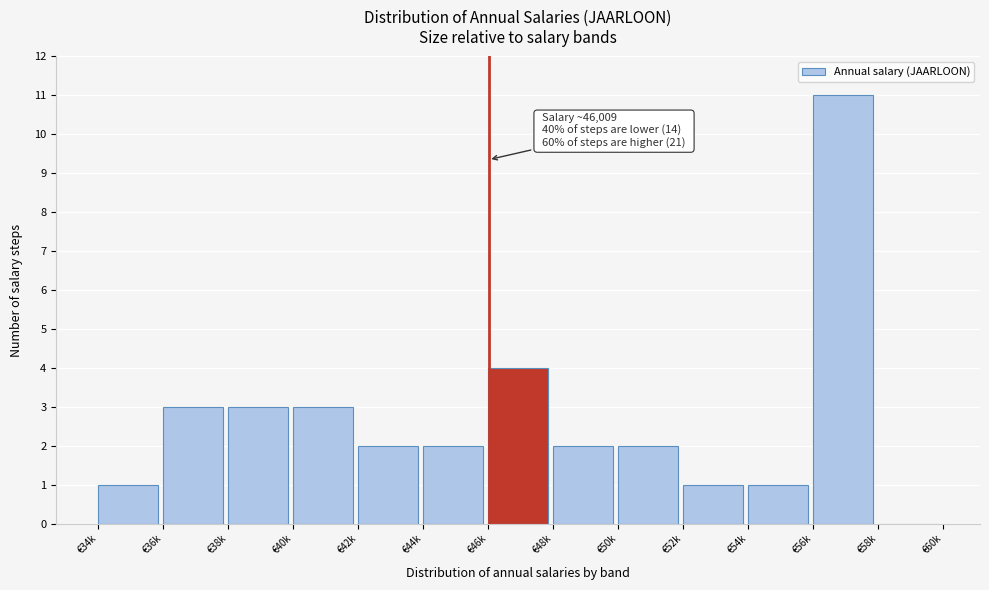

Reading left to right, what are all the values shown in this chart?

€34k=1	€36k=3	€38k=3	€40k=3	€42k=2	€44k=2	€46k=4	€48k=2	€50k=2	€52k=1	€54k=1	€56k=11	€58k=0